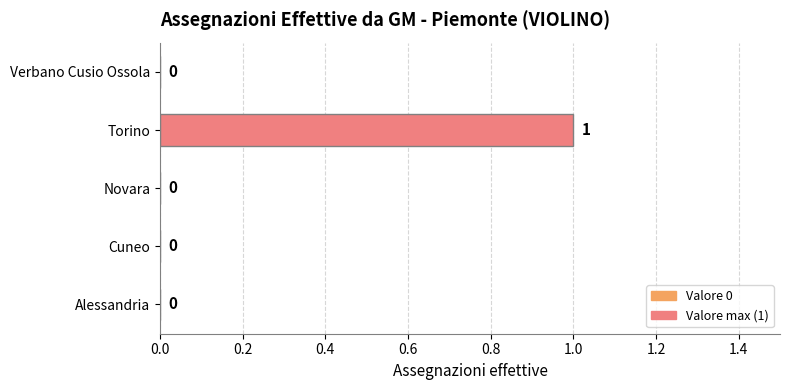

What is the change in value from Cuneo to Torino?

+1